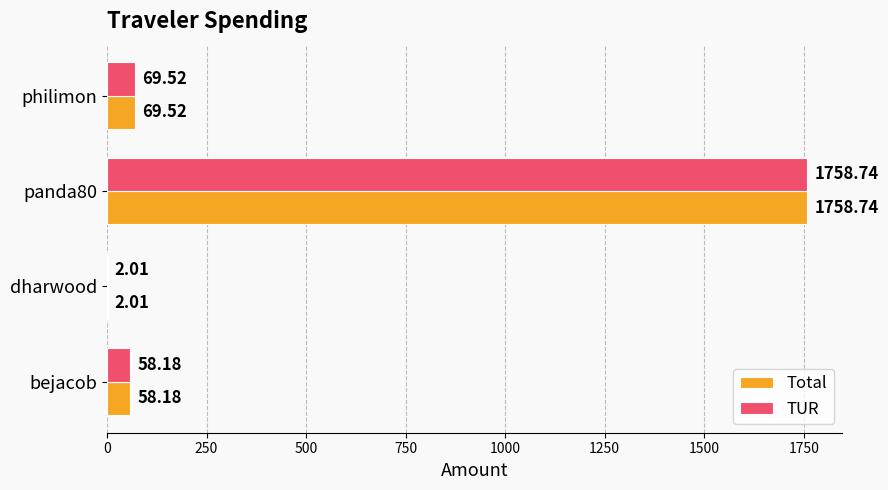

What is the sum of the Total values at dharwood and philimon?

71.5